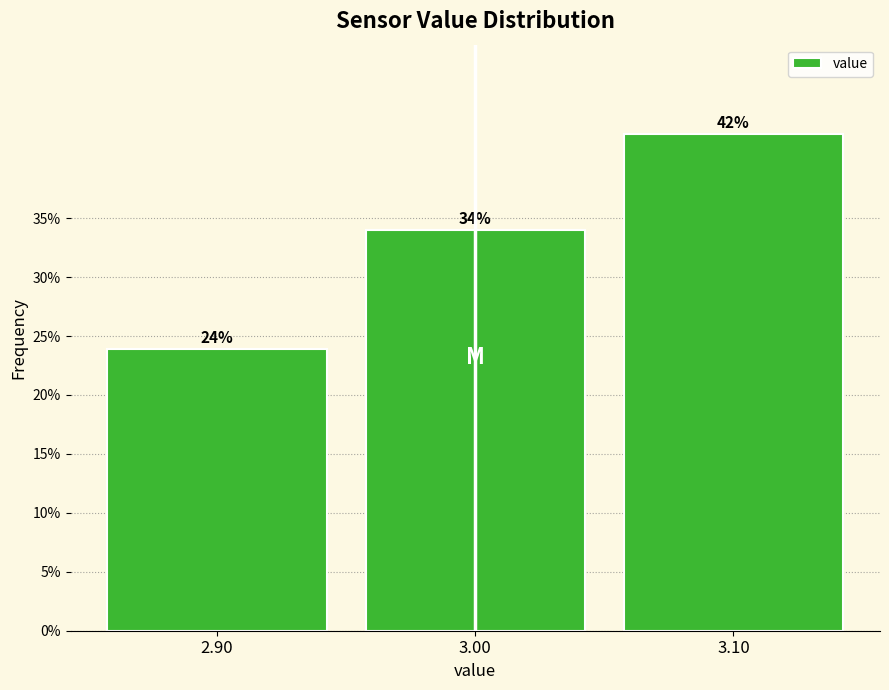

What is the sum of the values at 3.10 and 2.90?

66.0